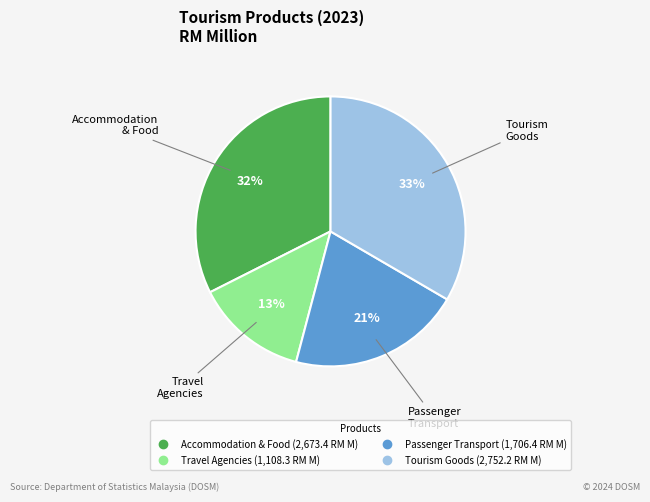

Is there a majority slice in this chart?

No